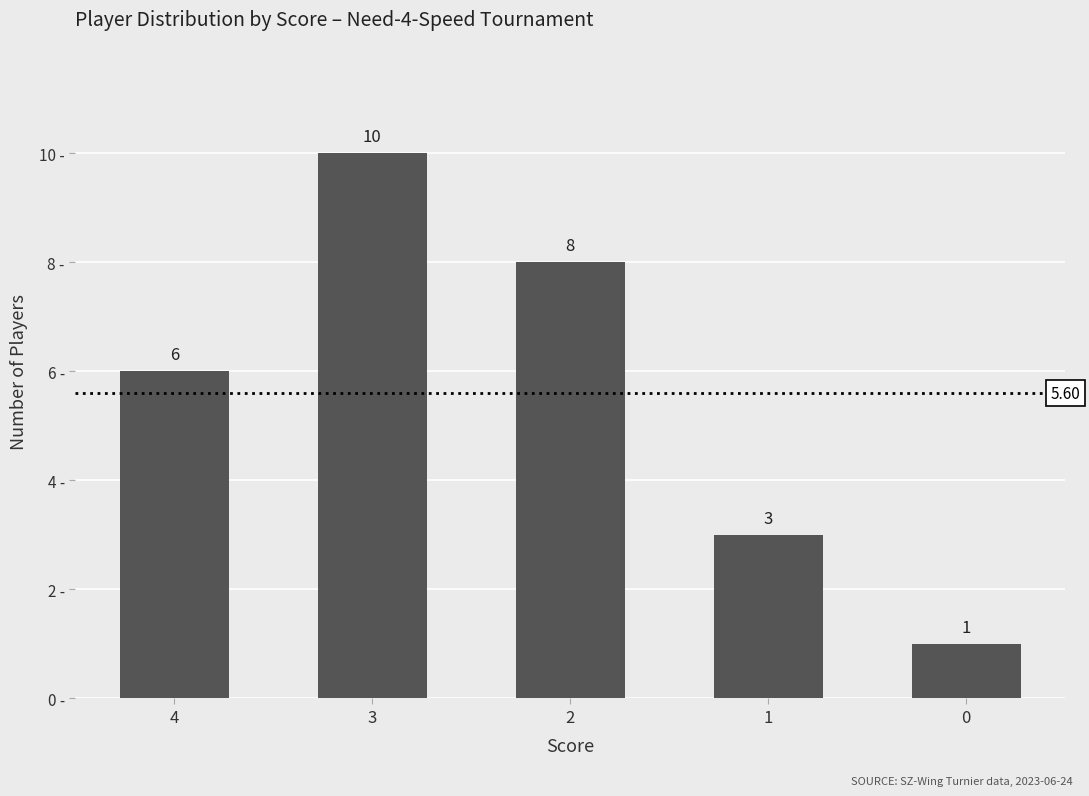

What value does the data have at 0?

1